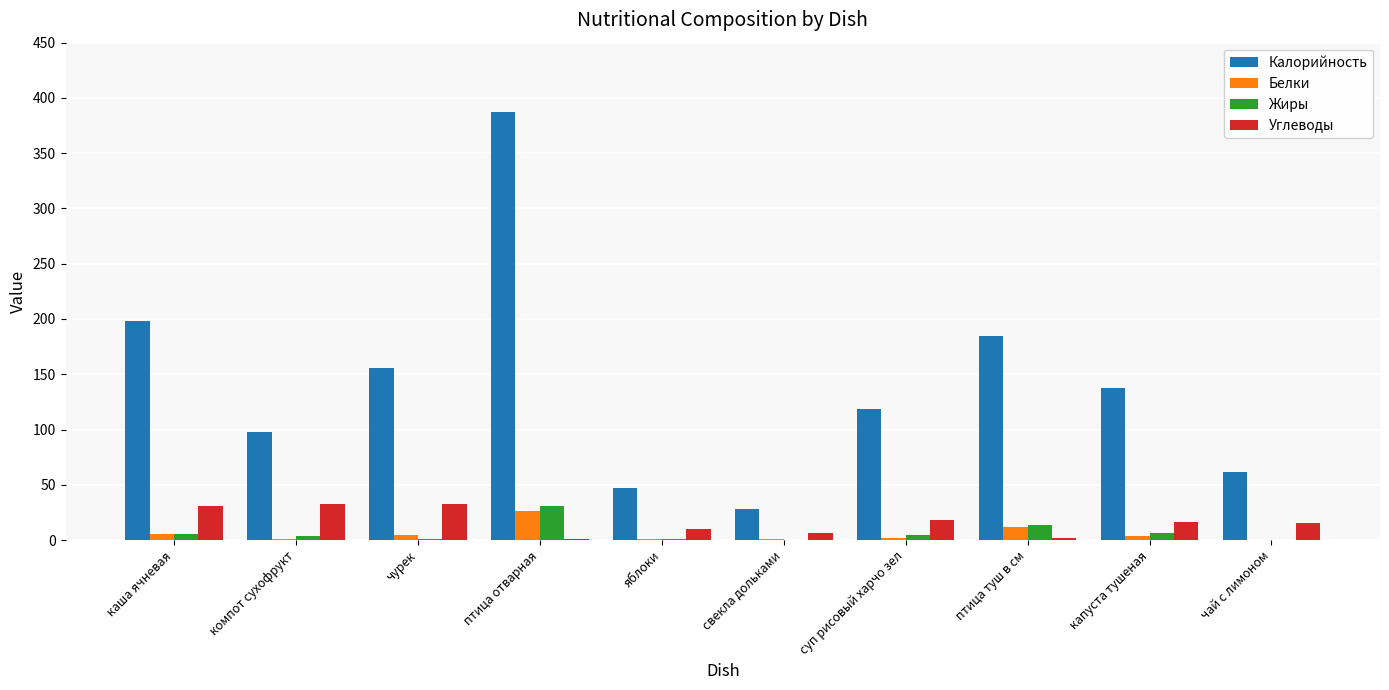

At which label does Калорийность first exceed 138?

каша ячневая